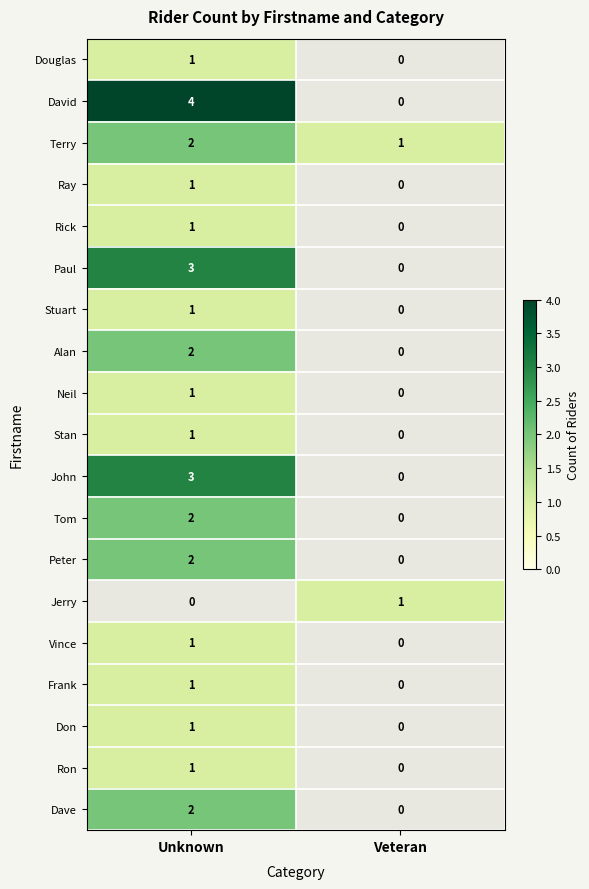

The Jerry series shows 0 at Veteran. True or false?

False